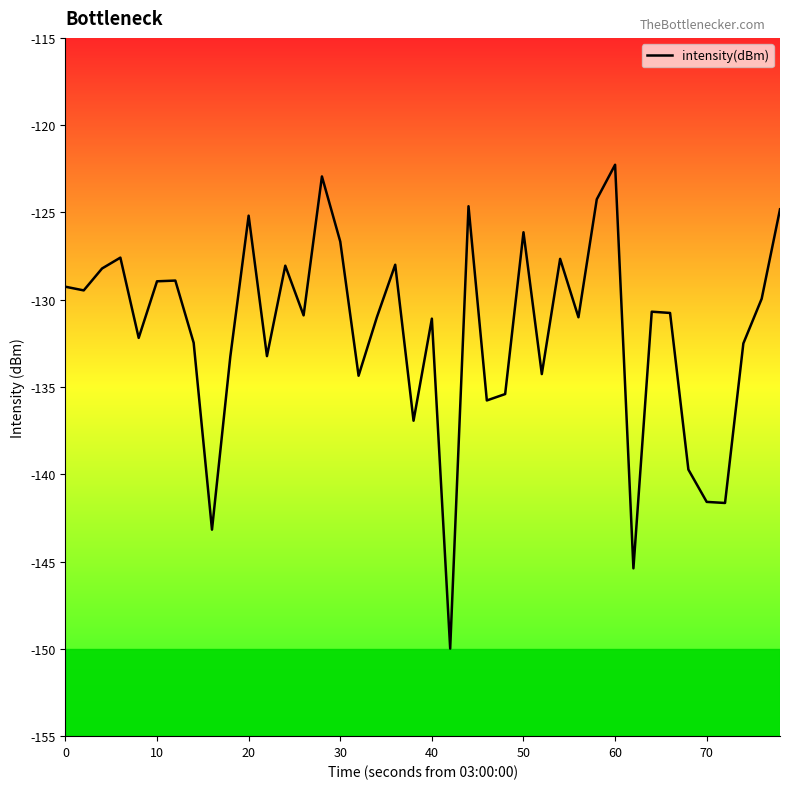

What is the maximum value shown in the chart?

-122.3